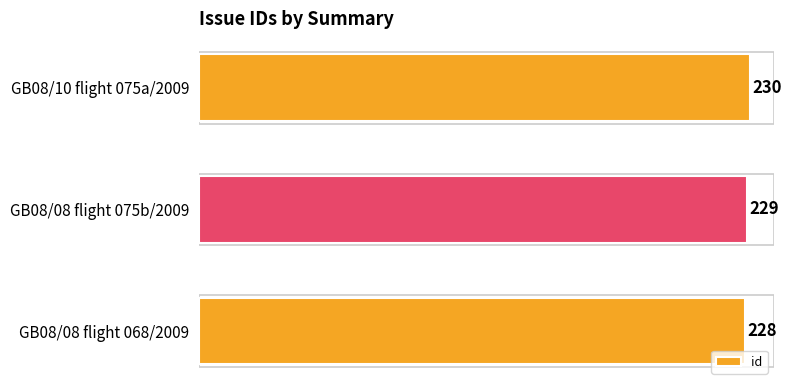

Reading top to bottom, list all the values displayed in this chart.

230	229	228